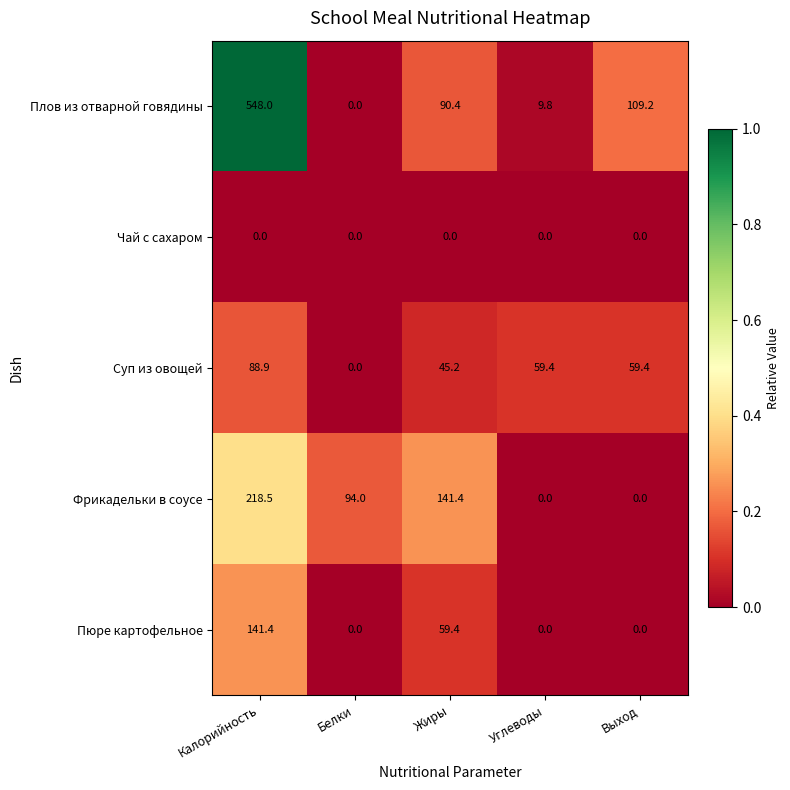

What is the maximum value for Фрикадельки в соусе?

218.5